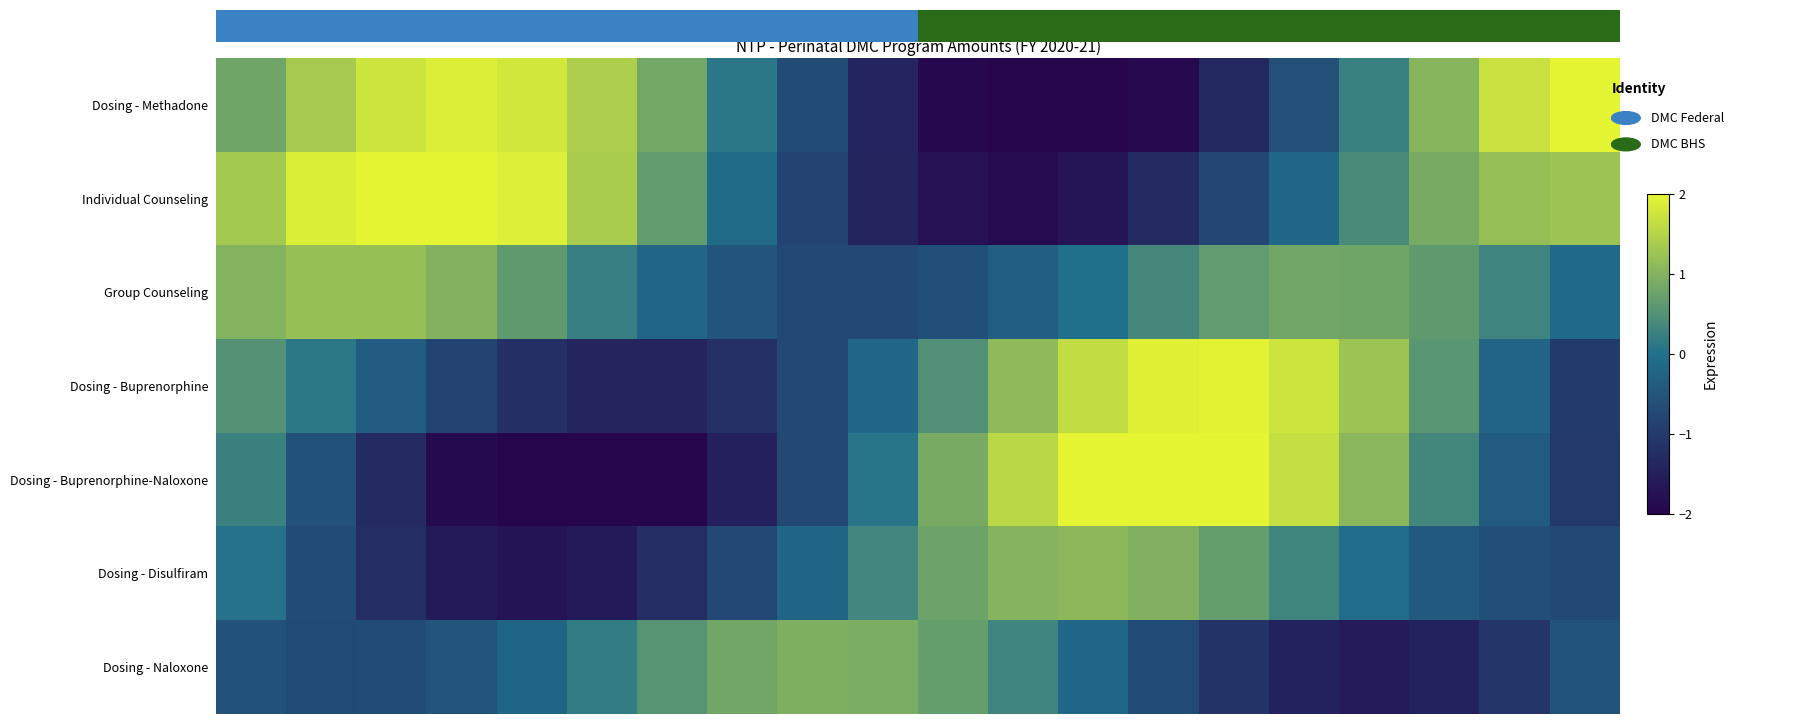

At how many categories does at least one series exceed -1?

20